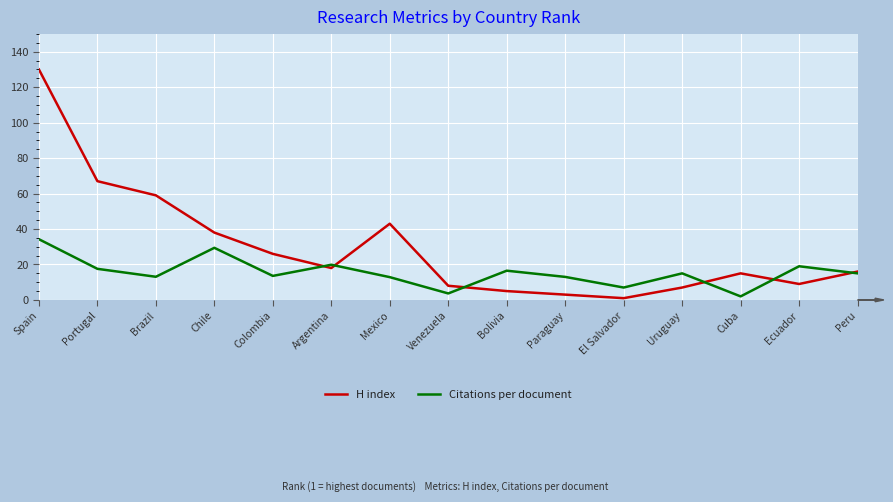

Rank the series by their average value, from lowest to highest.

Citations per document, H index